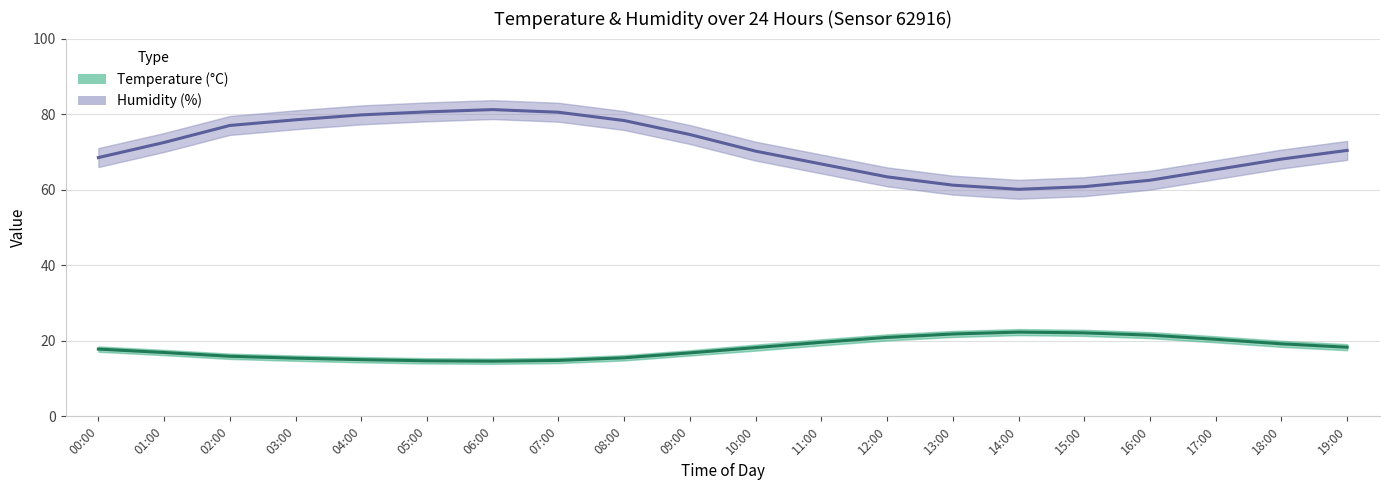

How many lines are shown in the chart?

2